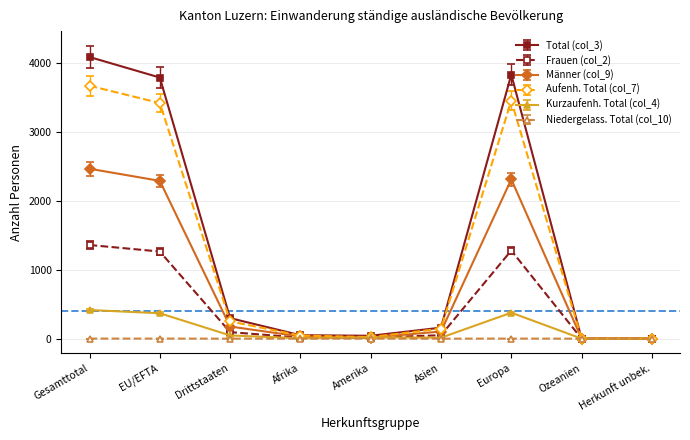

How many data points in Total (col_3) are less than 160?

4